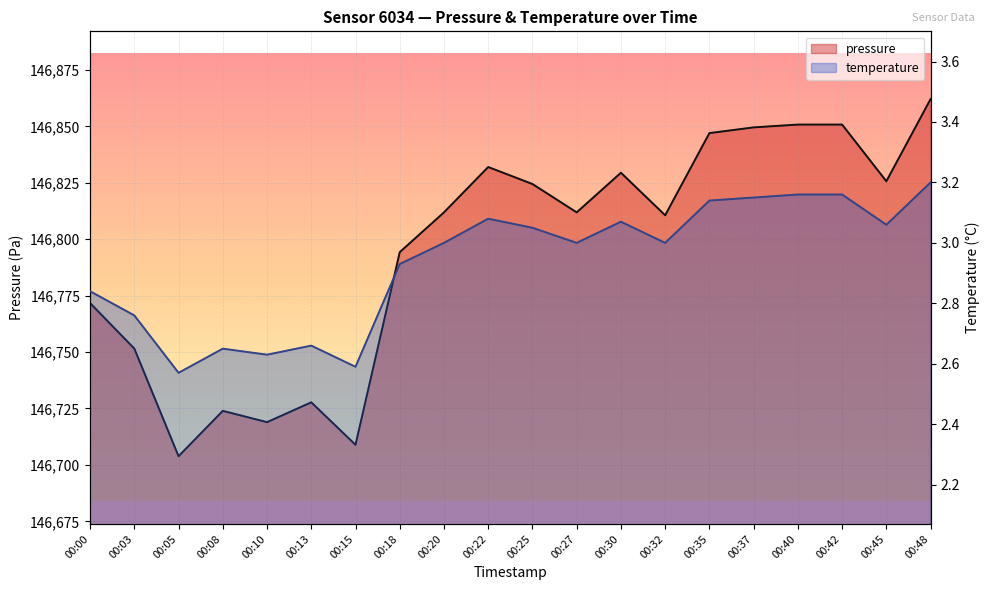

At which category is the sum across all series the highest?

00:48